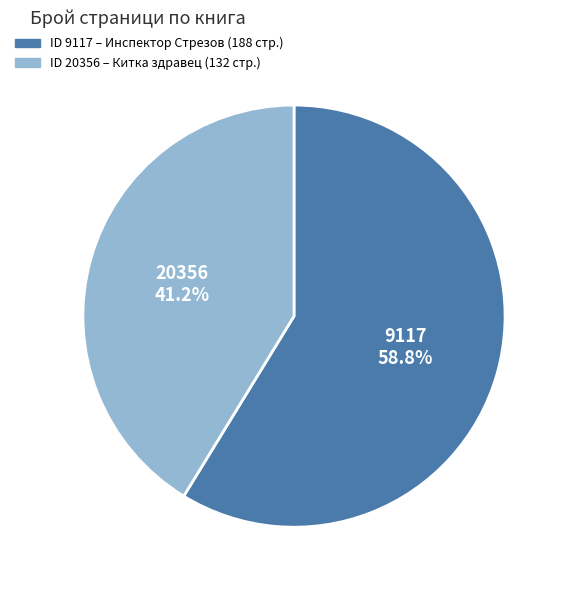

Is there any slice that represents more than half of the pie?

Yes